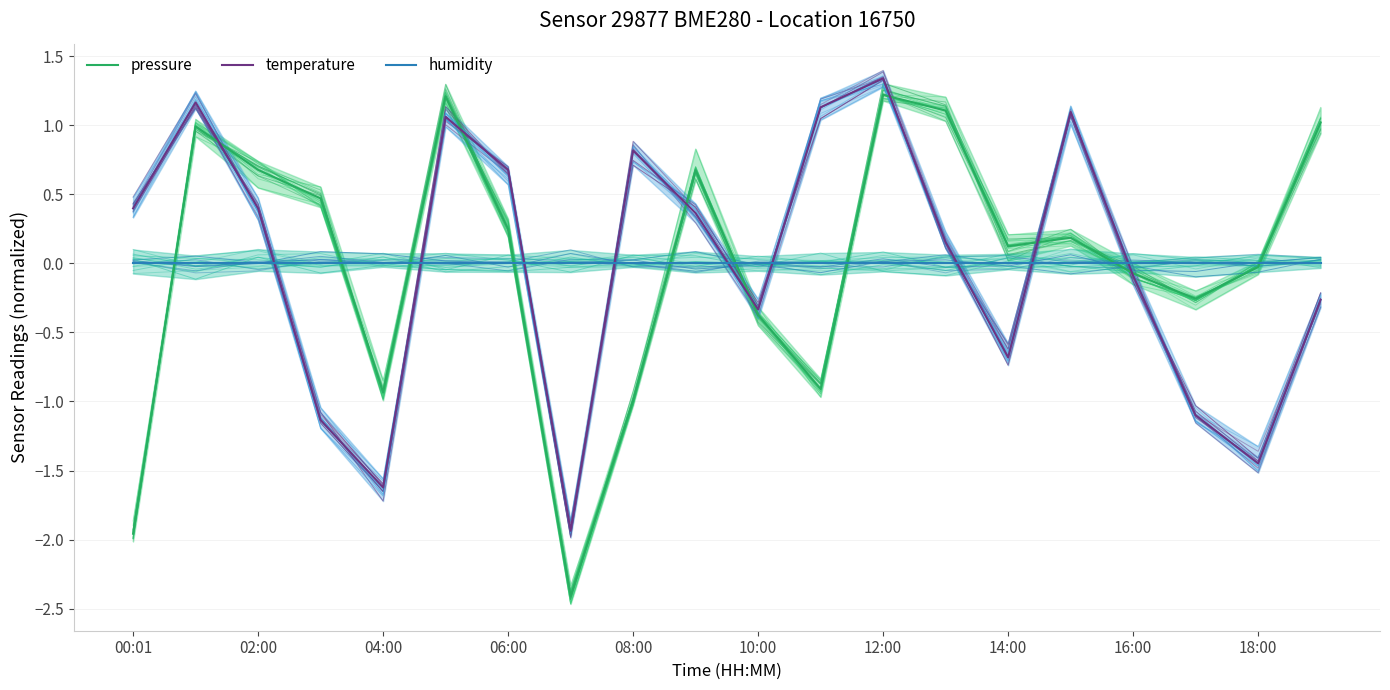

What is the label of the 16th point from the left?

15